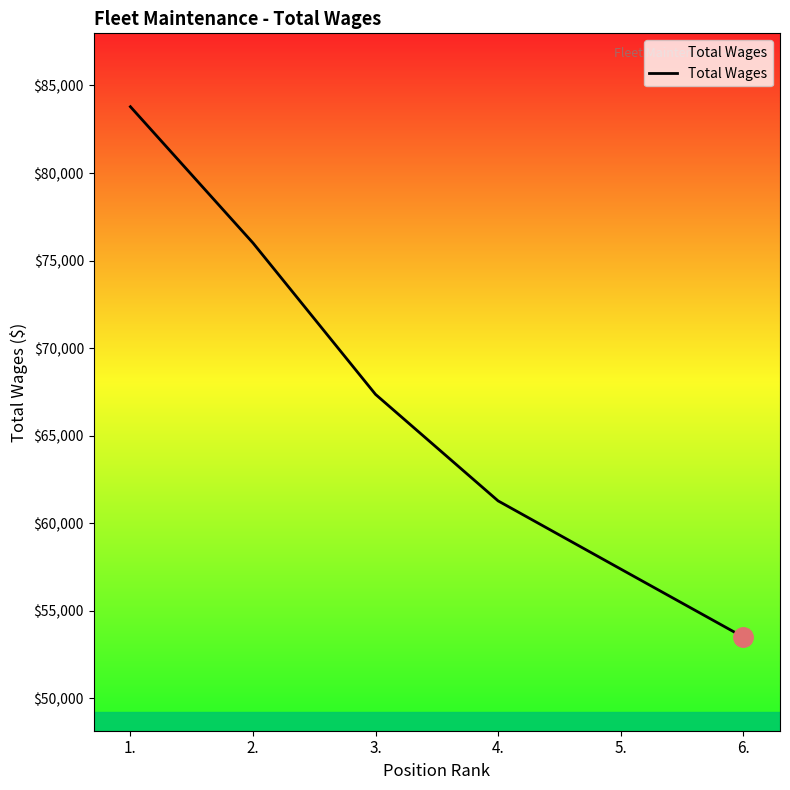

Count the number of data series in this chart.

1